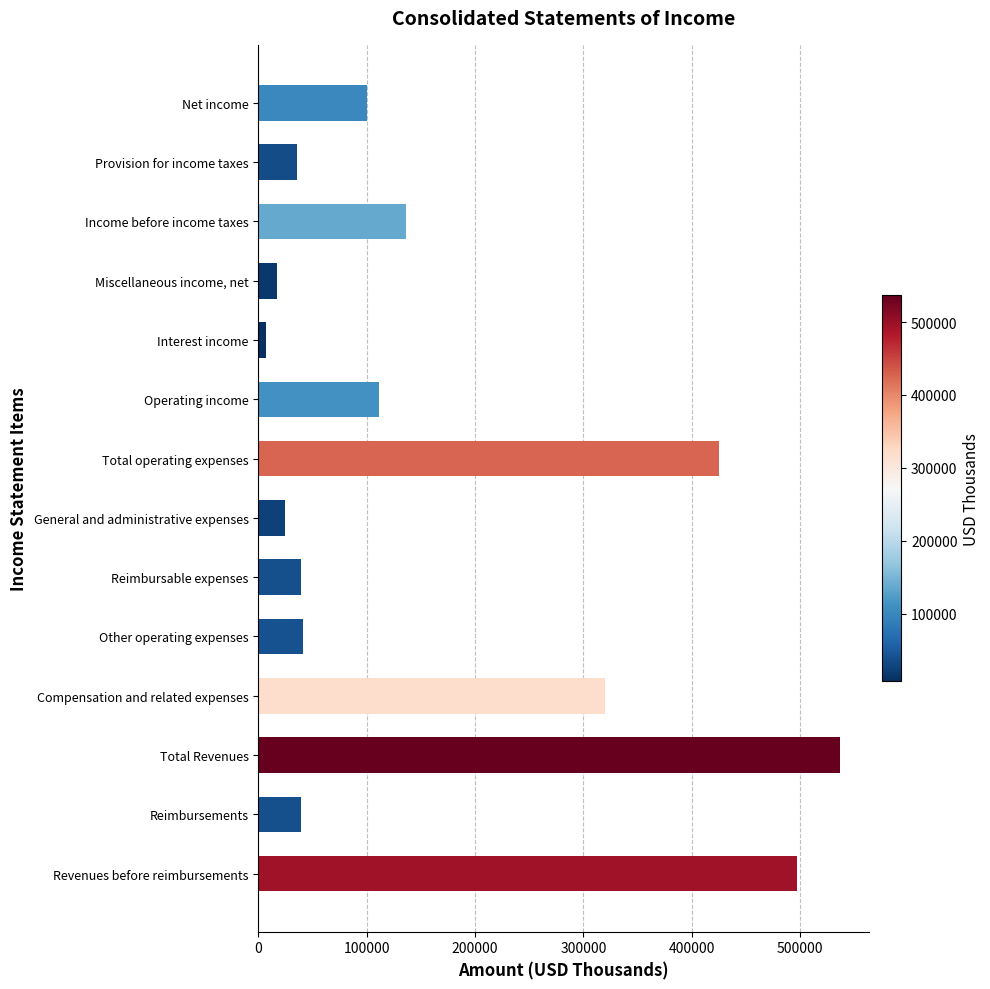

The chart shows a value of 39577 at Reimbursements. True or false?

True